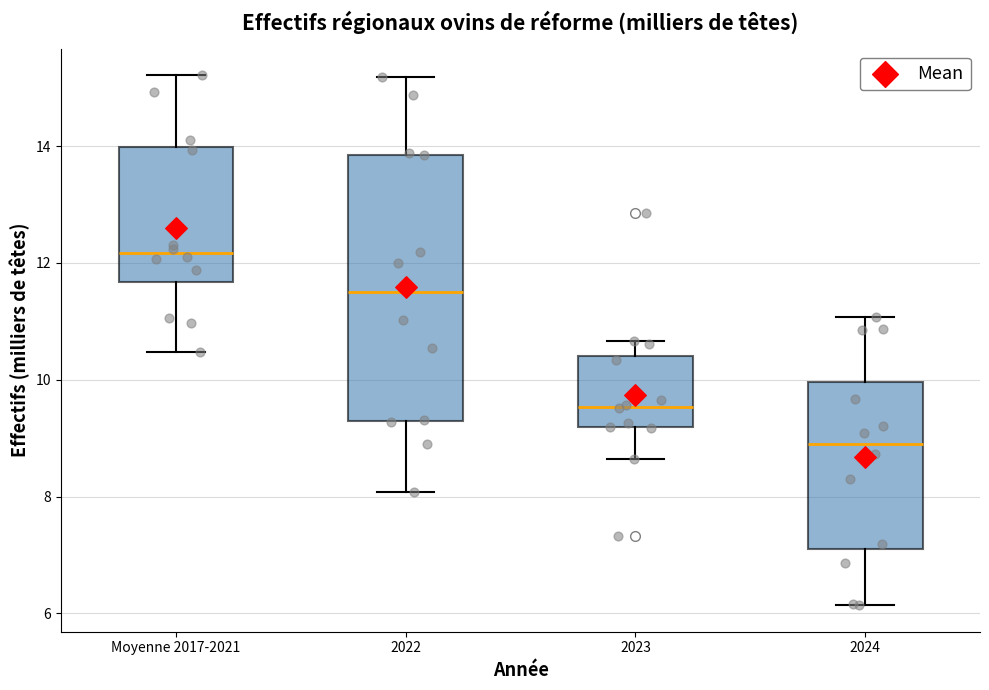

Reading left to right, read every box against the y-axis: the position of its median line, the range the box covers, and the ends of its whiskers. The values are not printed on the chart, so give them approximately, as read against the axis.

Moyenne 2017-2021: median 12.2, box 11.6 to 14.0, whiskers 10.4 to 15.2
2022: median 11.6, box 9.2 to 13.8, whiskers 8.0 to 15.2
2023: median 9.6, box 9.2 to 10.4, whiskers 8.6 to 10.6
2024: median 9.0, box 7.2 to 10.0, whiskers 6.2 to 11.0